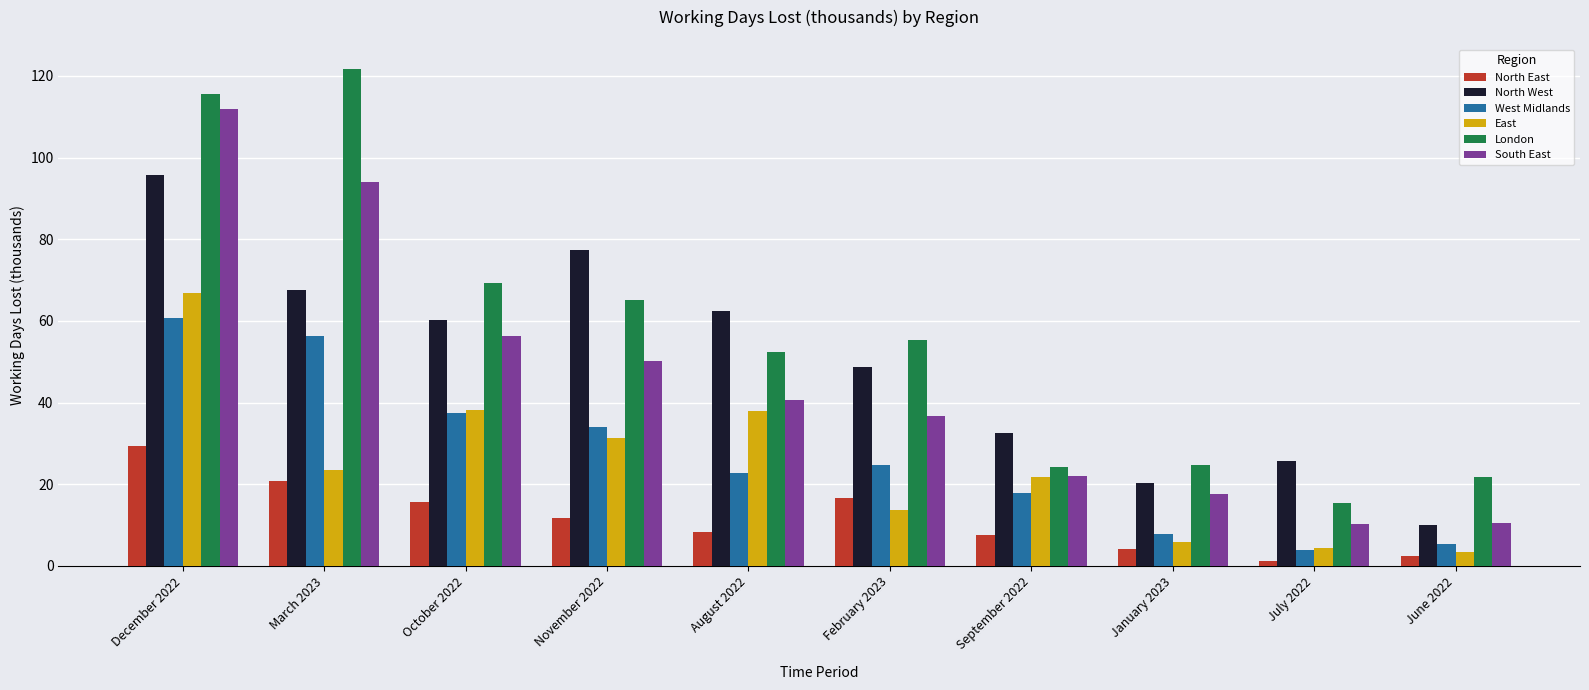

Between October 2022 and January 2023, which series saw the biggest shift?

London